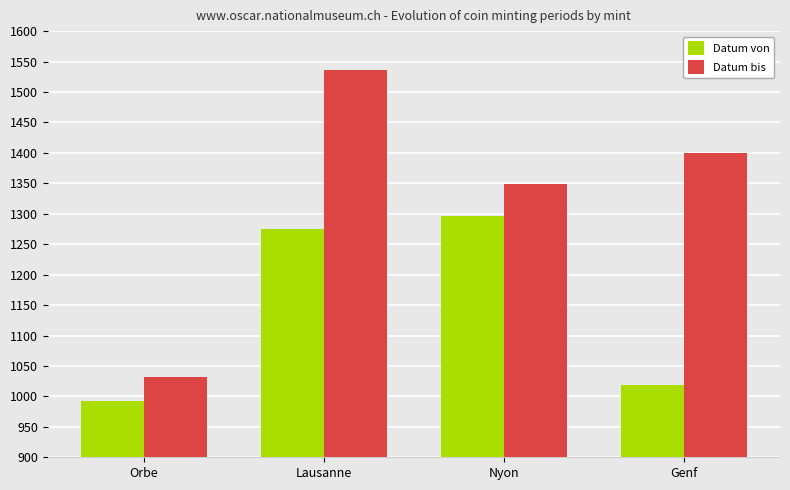

What position from the left is Genf?

4